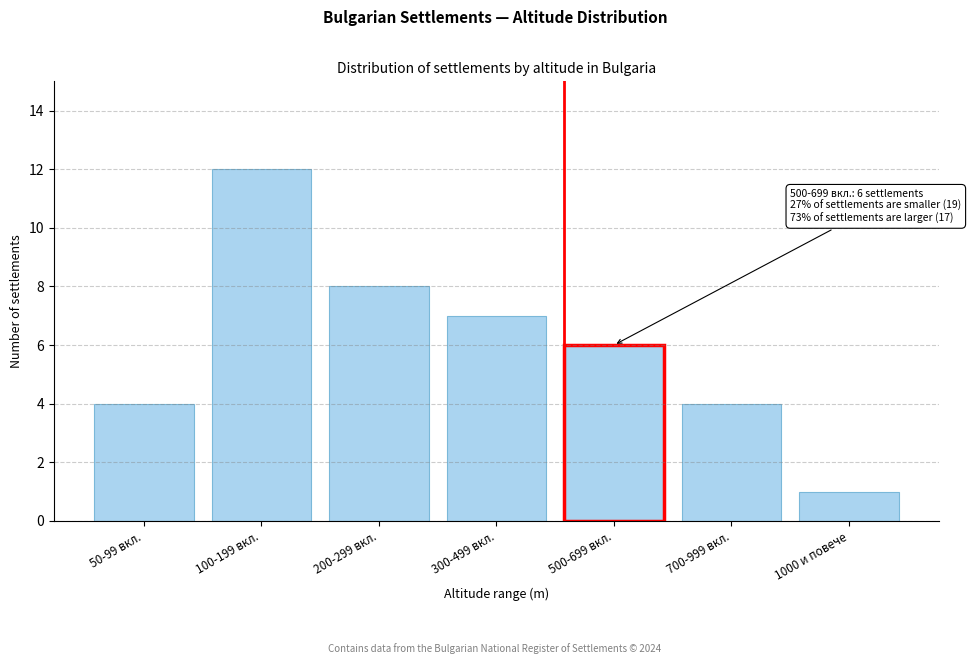

Reading left to right, what are all the values shown in this chart?

50-99 вкл.=4	100-199 вкл.=12	200-299 вкл.=8	300-499 вкл.=7	500-699 вкл.=6	700-999 вкл.=4	1000 и повече=1